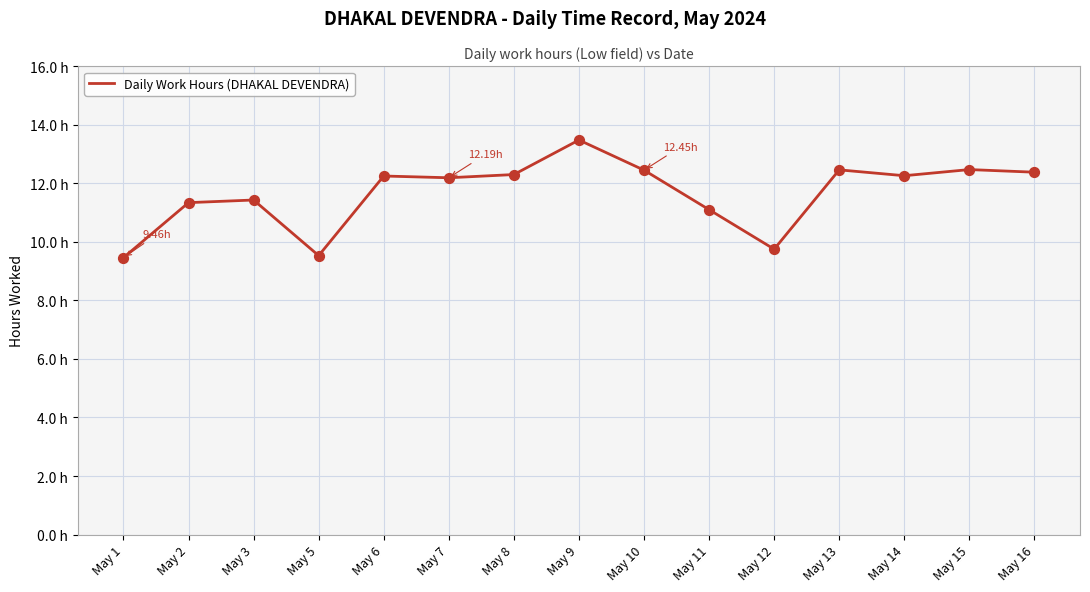

Between May 7 and May 2, which is larger?

May 7